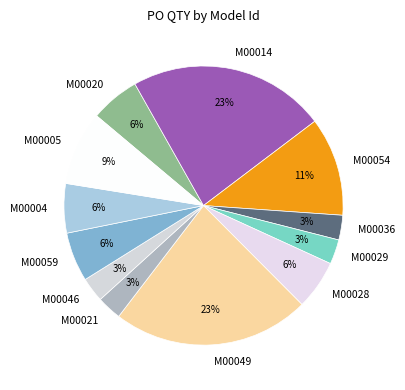

To the nearest percent, what is the average slice percentage?

8%